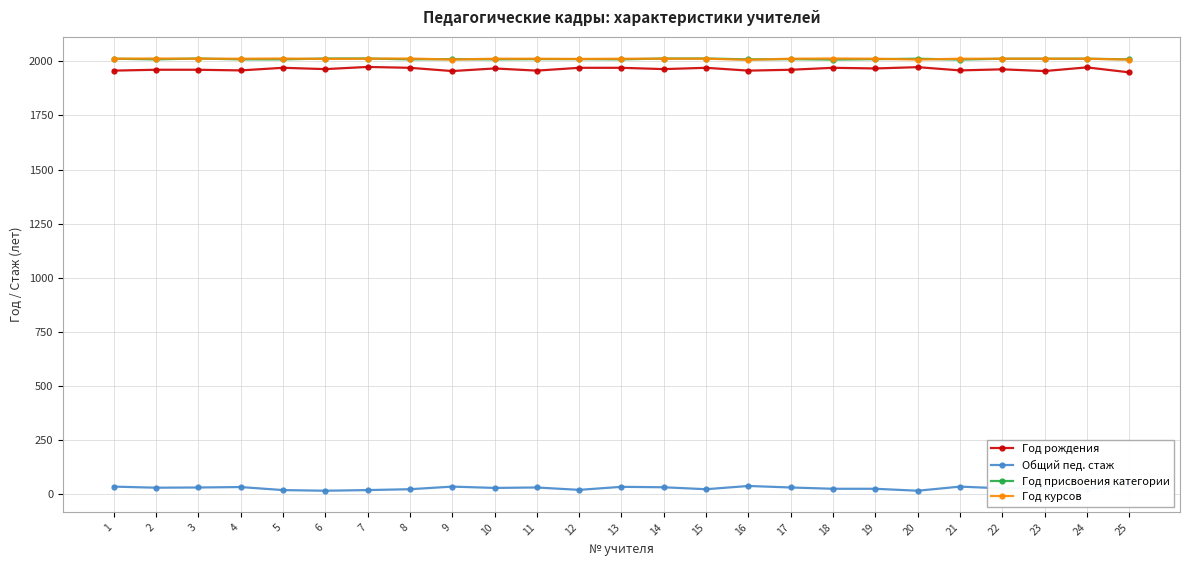

At which label does Год курсов reach its peak?

2